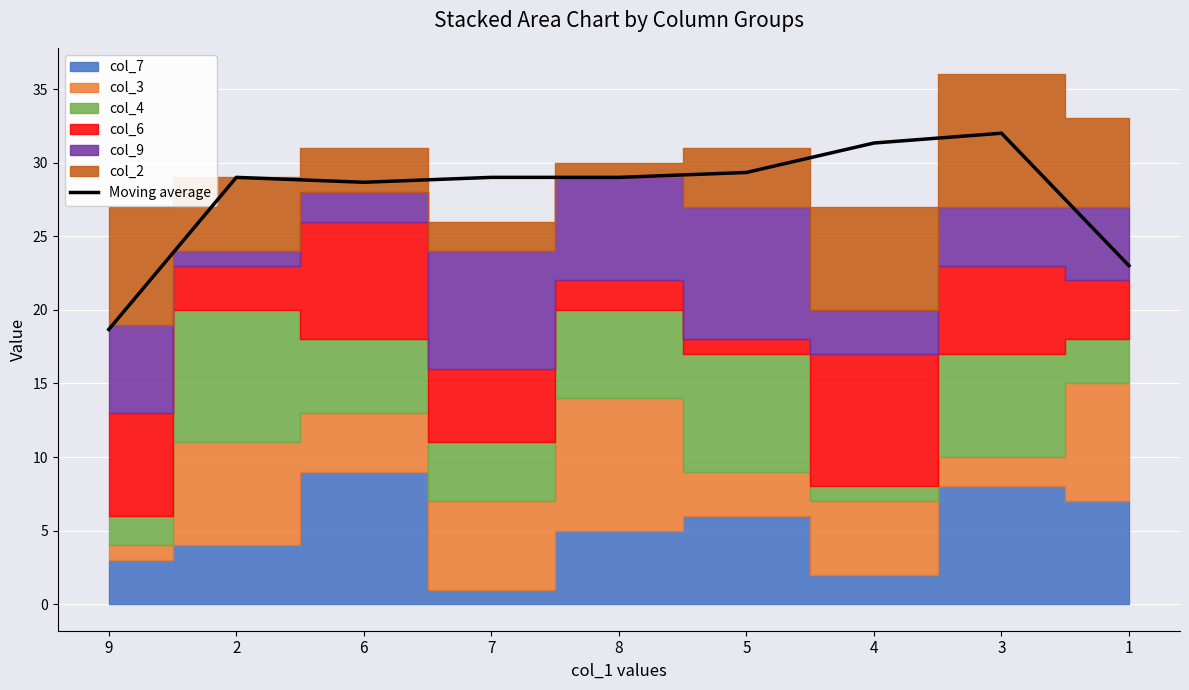

List the labels in order of value, smallest first.

9, 1, 6, 2, 8, 7, 5, 4, 3